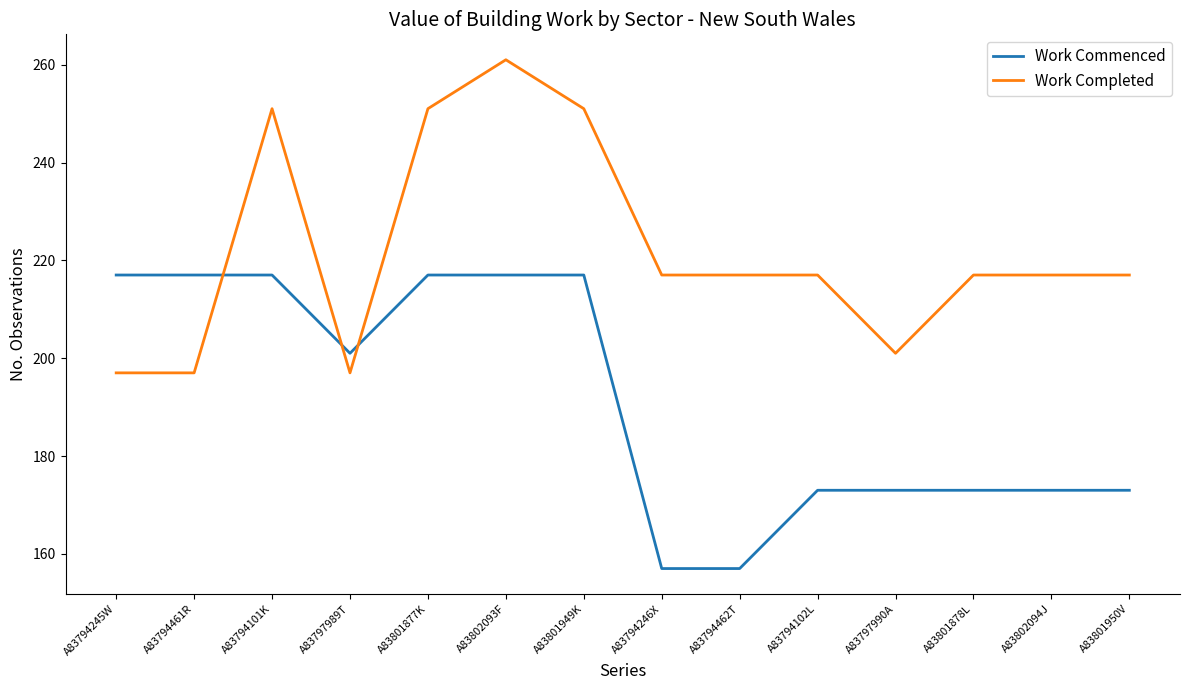

What position from the right is A83794246X?

7